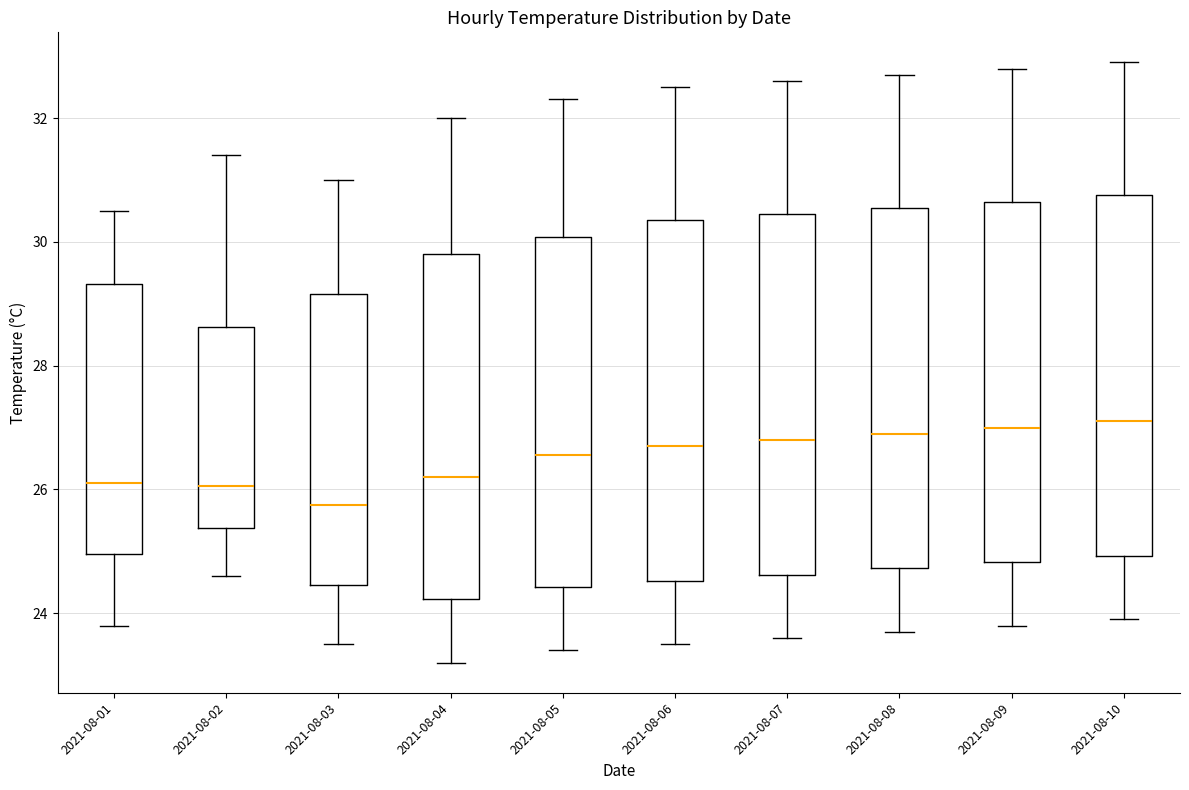

Where is the lower edge of the box for 2021-08-07 on the y-axis? The values are not printed on the chart, so give them approximately, as read against the axis.

24.6